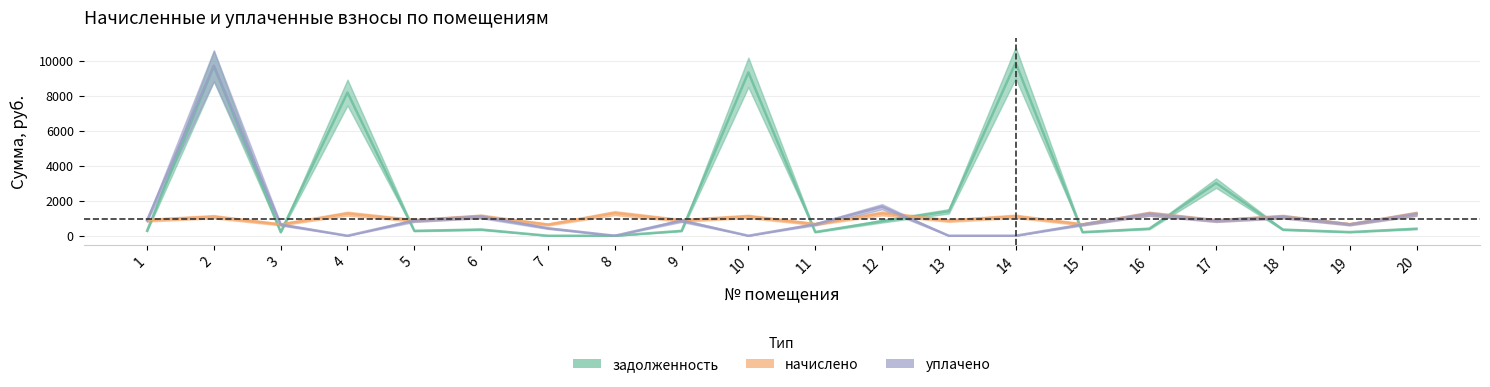

At how many categories does at least one series exceed 2028?

5